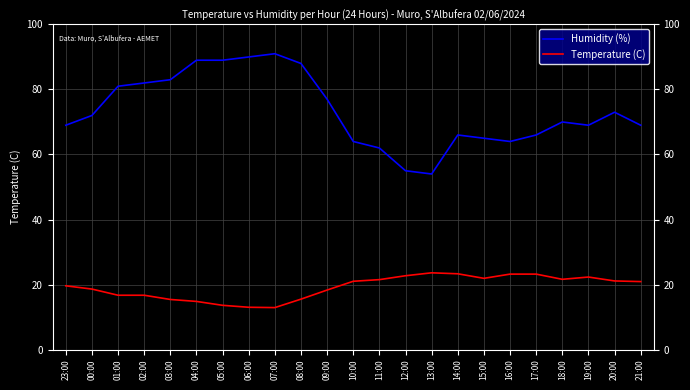

List the series in order of their peak value, highest first.

Humidity (%), Temperature (C)